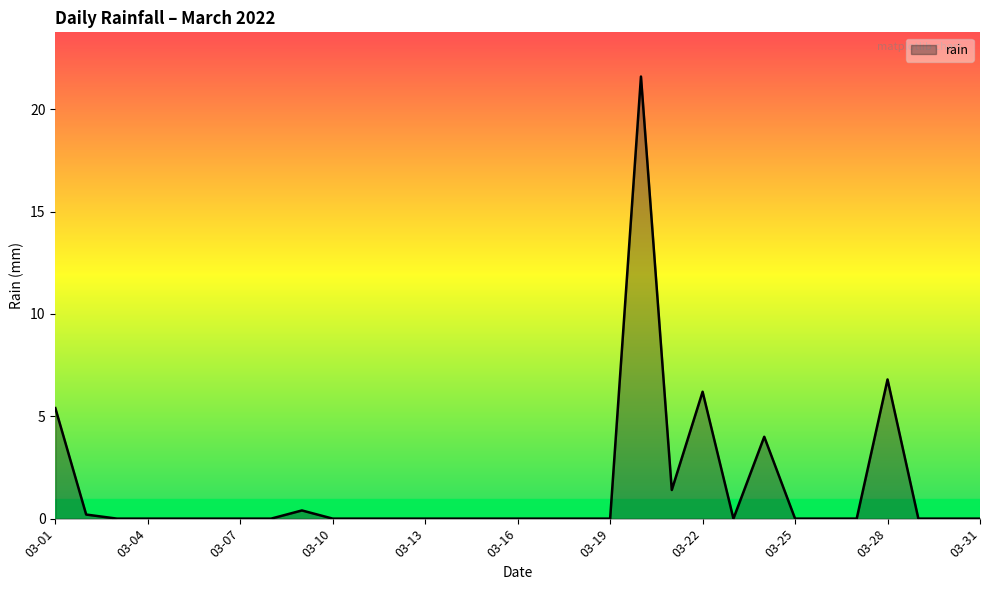

Reading left to right, what are all the values shown in this chart?

5.4	0.2	0.0	0.0	0.0	0.0	0.0	0.0	0.4	0.0	0.0	0.0	0.0	0.0	0.0	0.0	0.0	0.0	0.0	21.6	1.4	6.2	0.0	4.0	0.0	0.0	0.0	6.8	0.0	0.0	0.0